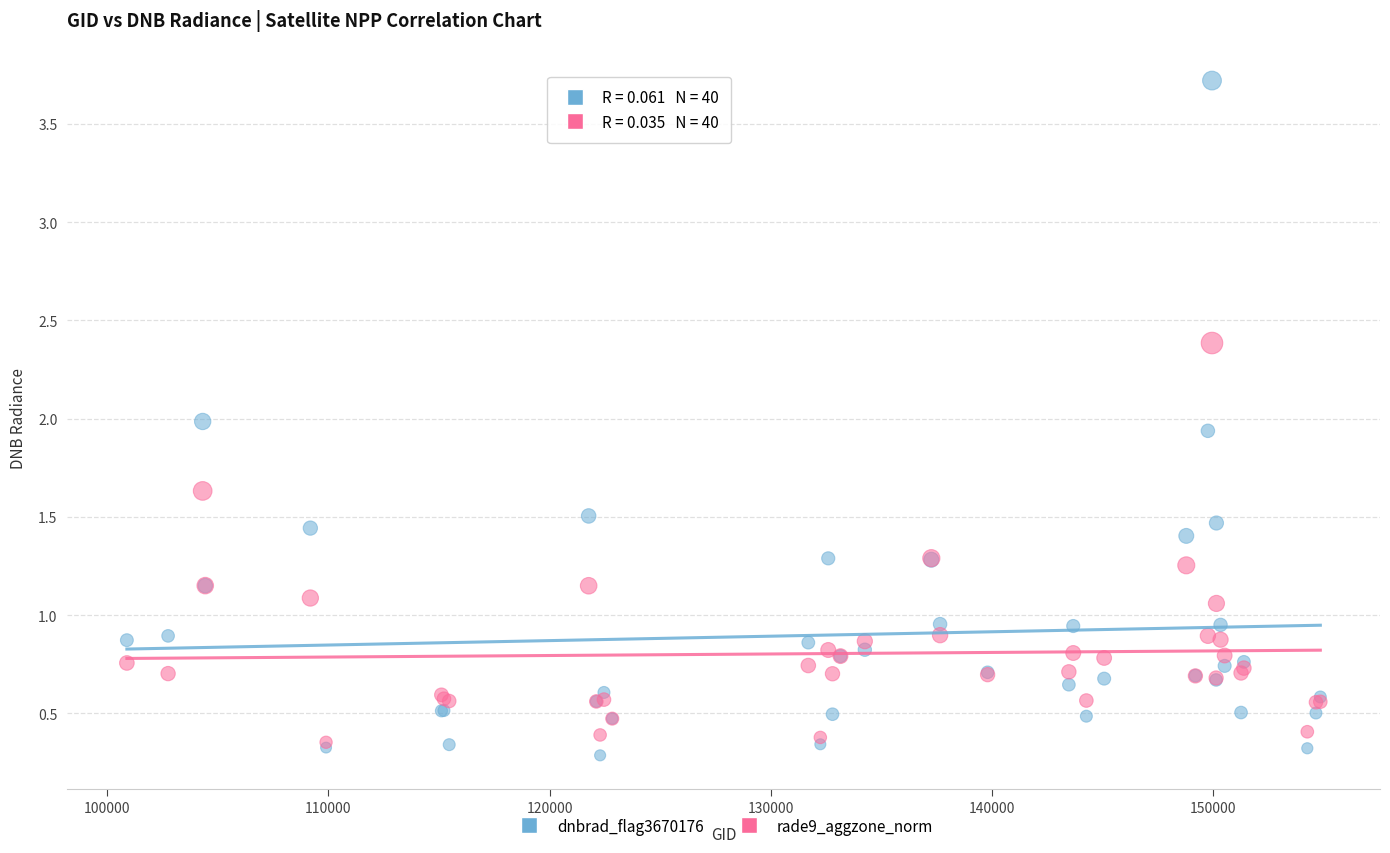

What are all the series names shown in the legend?

dnbrad_flag3670176, rade9_aggzone_norm